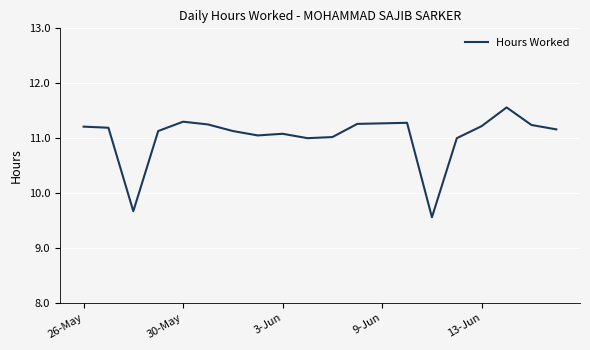

Count the number of data series in this chart.

1